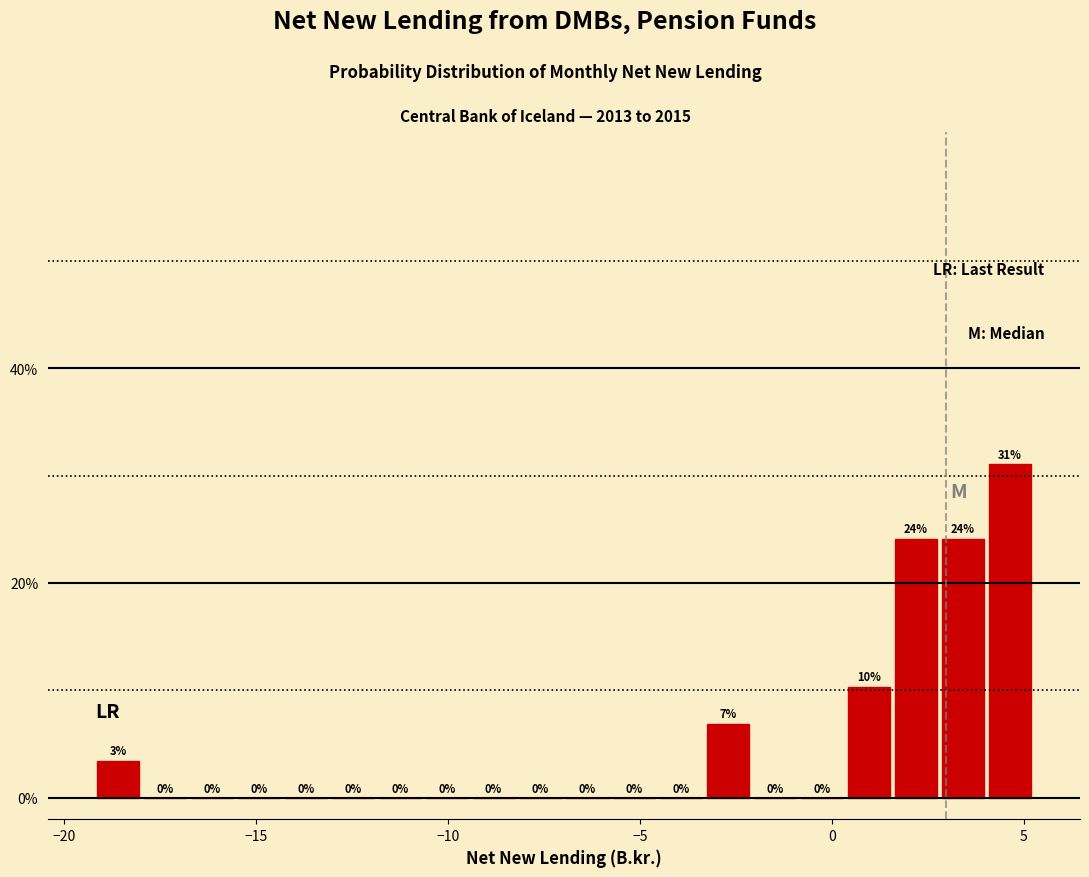

Read against the x-axis, roughly where is the centre of the tallest bar?

4.5